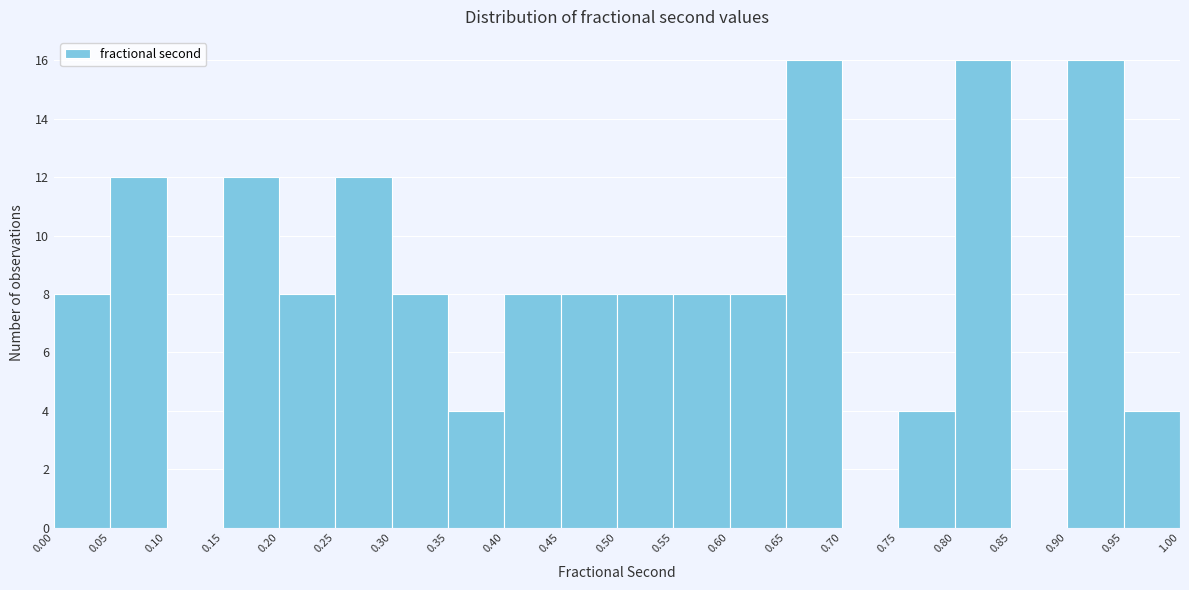

Reading left to right, list every bar in this chart as the range it spans on the x-axis followed by its height. The values are not printed on the chart, so give them approximately, as read against the axis.

0.00 to 0.05: 8
0.05 to 0.10: 12
0.10 to 0.15: 0
0.15 to 0.20: 12
0.20 to 0.25: 8
0.25 to 0.30: 12
0.30 to 0.35: 8
0.35 to 0.40: 4
0.40 to 0.45: 8
0.45 to 0.50: 8
0.50 to 0.55: 8
0.55 to 0.60: 8
0.60 to 0.65: 8
0.65 to 0.70: 16
0.70 to 0.75: 0
0.75 to 0.80: 4
0.80 to 0.85: 16
0.85 to 0.90: 0
0.90 to 0.95: 16
0.95 to 1.00: 4